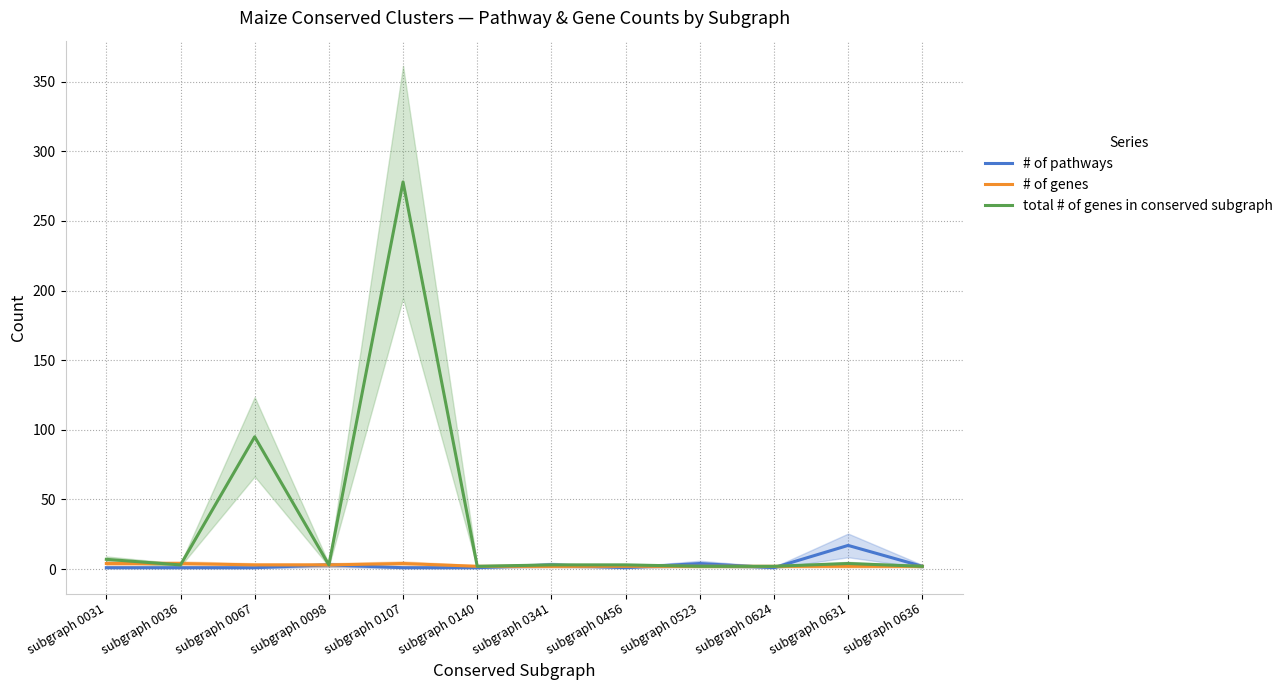

Reading left to right, transcribe all the data shown in this chart.

# of pathways: 1	1	1	3	1	1	3	1	4	1	17	2
# of genes: 4	4	3	3	4	2	2	2	2	2	2	2
total # of genes in conserved subgraph: 7	3	95	3	278	2	3	3	2	2	4	2